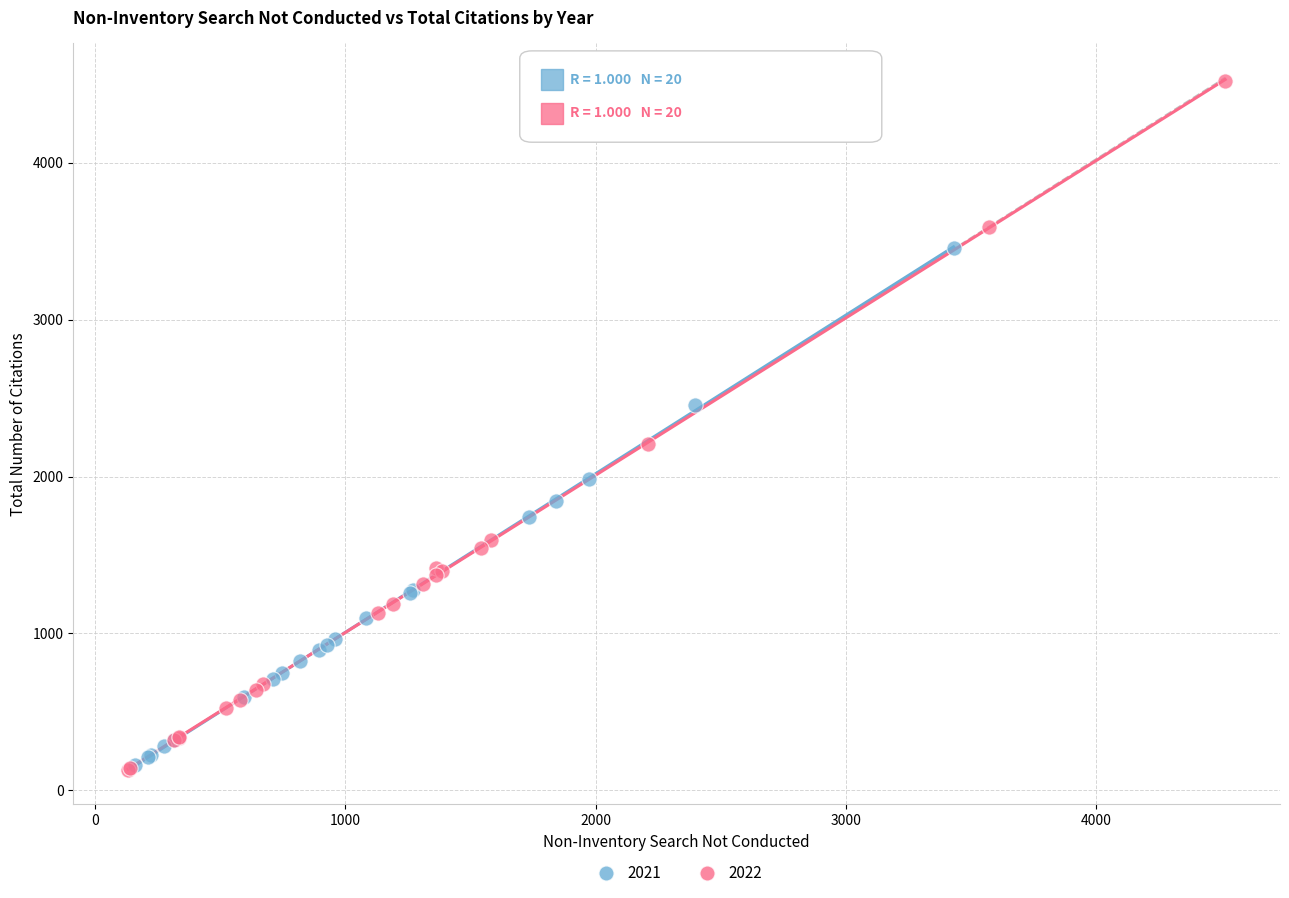

Which series has the largest Y range (max minus min)?

2022